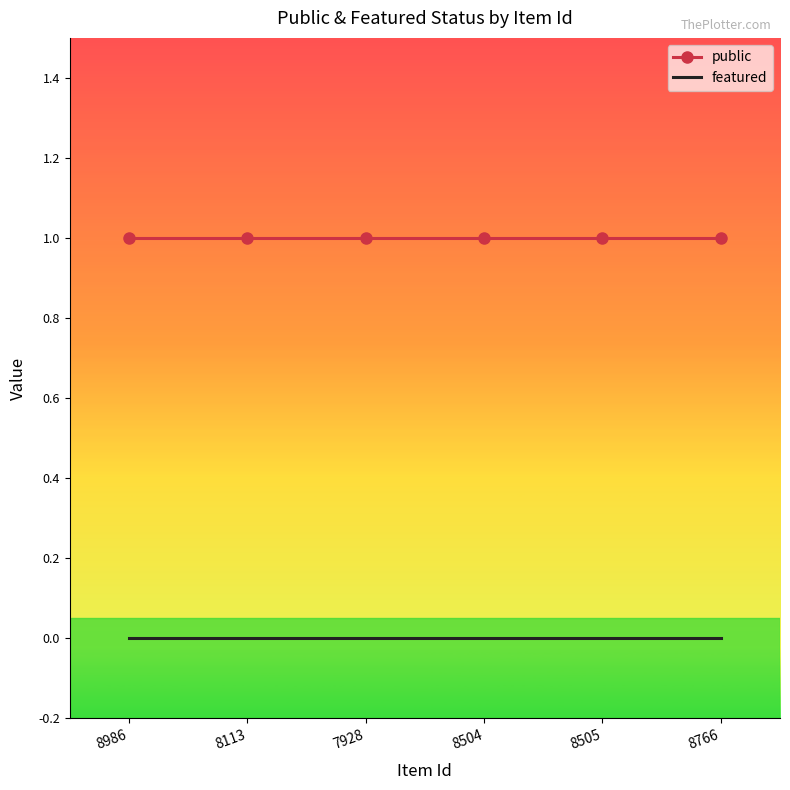

What are all the series names shown in the legend?

public, featured